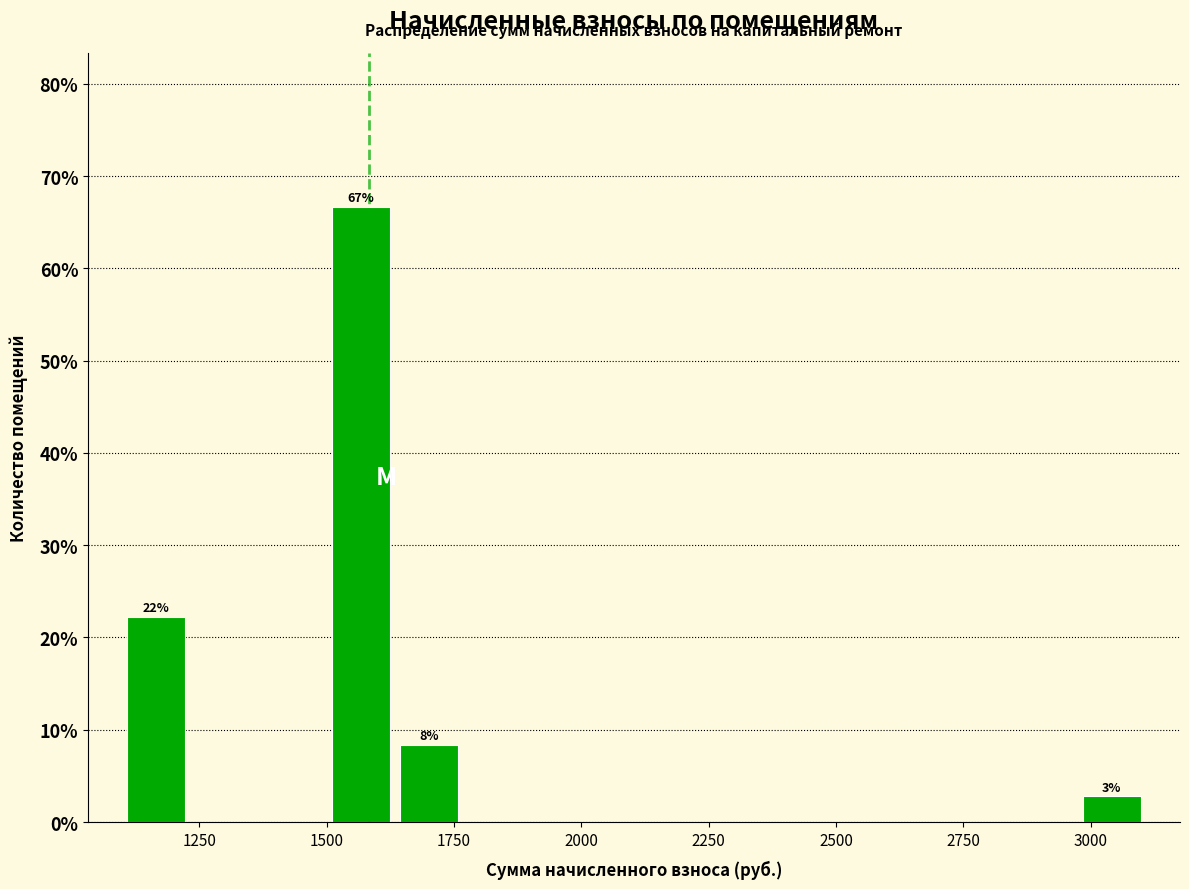

Read against the x-axis, roughly where is the centre of the tallest bar?

1550